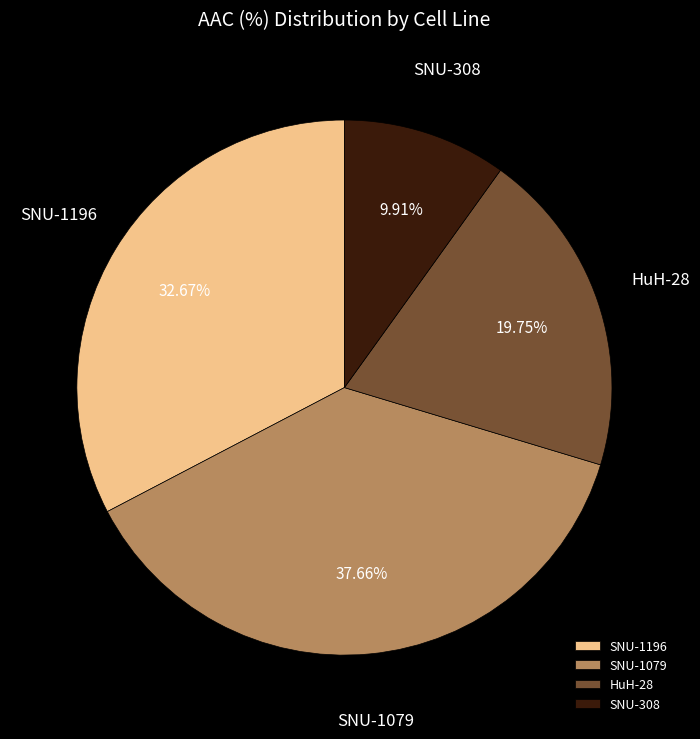

What is the largest slice in the pie chart?

SNU-1079